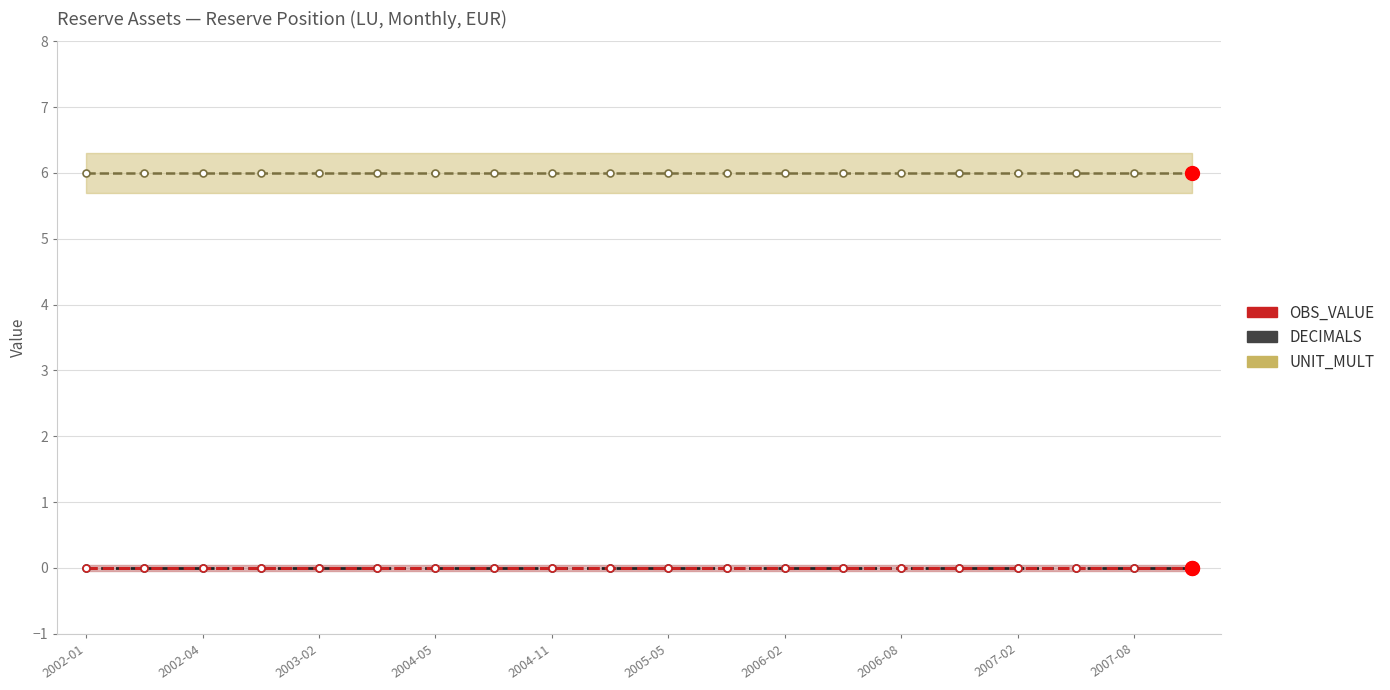

What position from the left is 15?

16